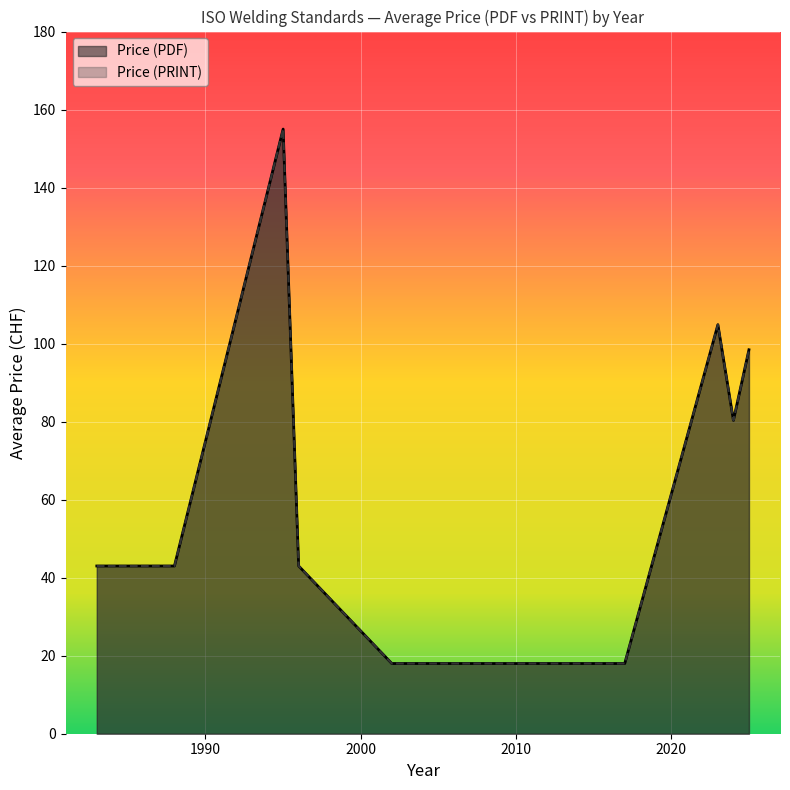

List the series in order of their peak value, lowest first.

Price (PDF), Price (PRINT)